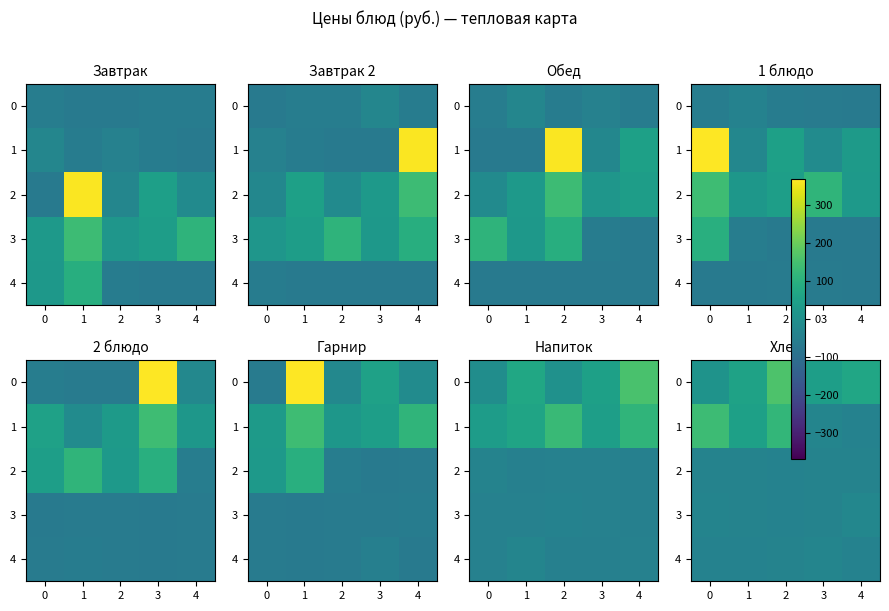

What is the lowest value of the 0 series?

11.5